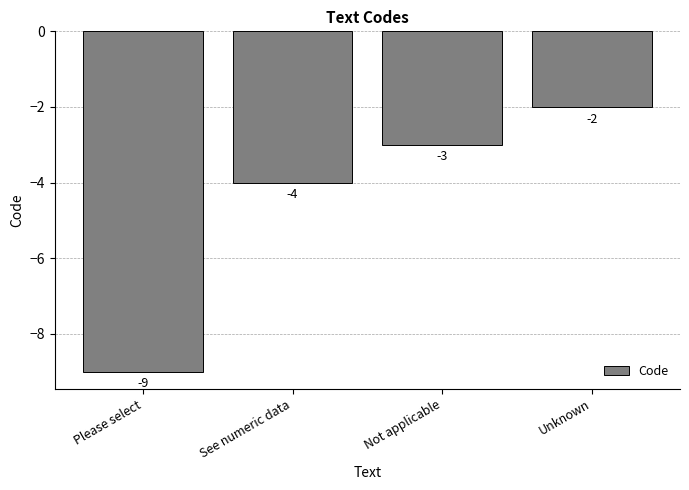

Rank the categories by value from lowest to highest.

Please select, See numeric data, Not applicable, Unknown